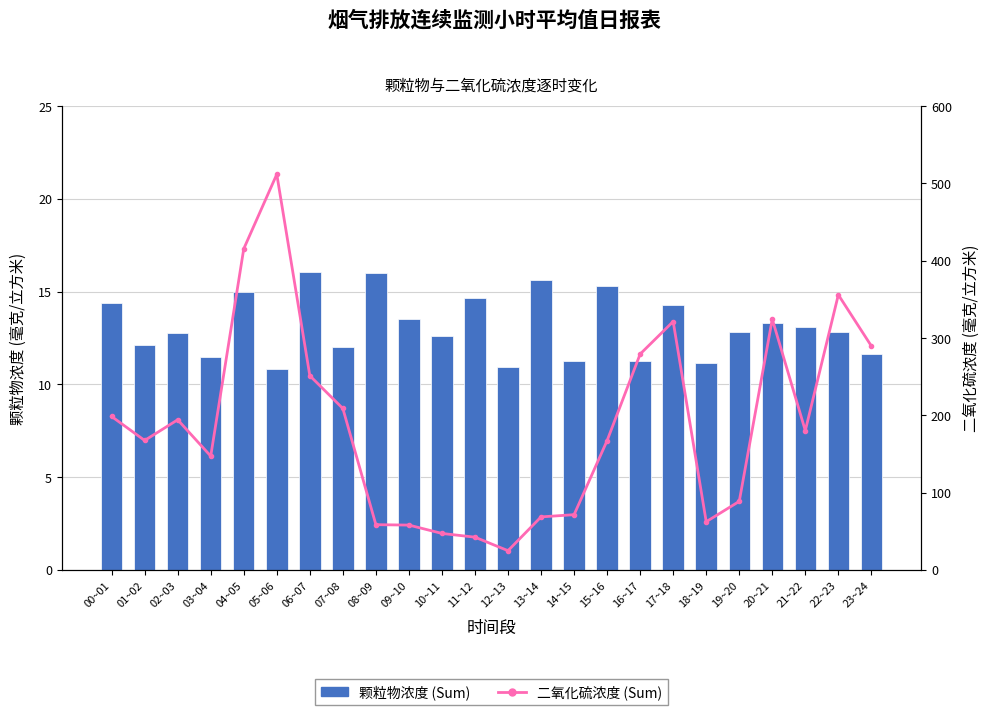

How many series are shown in this chart?

2